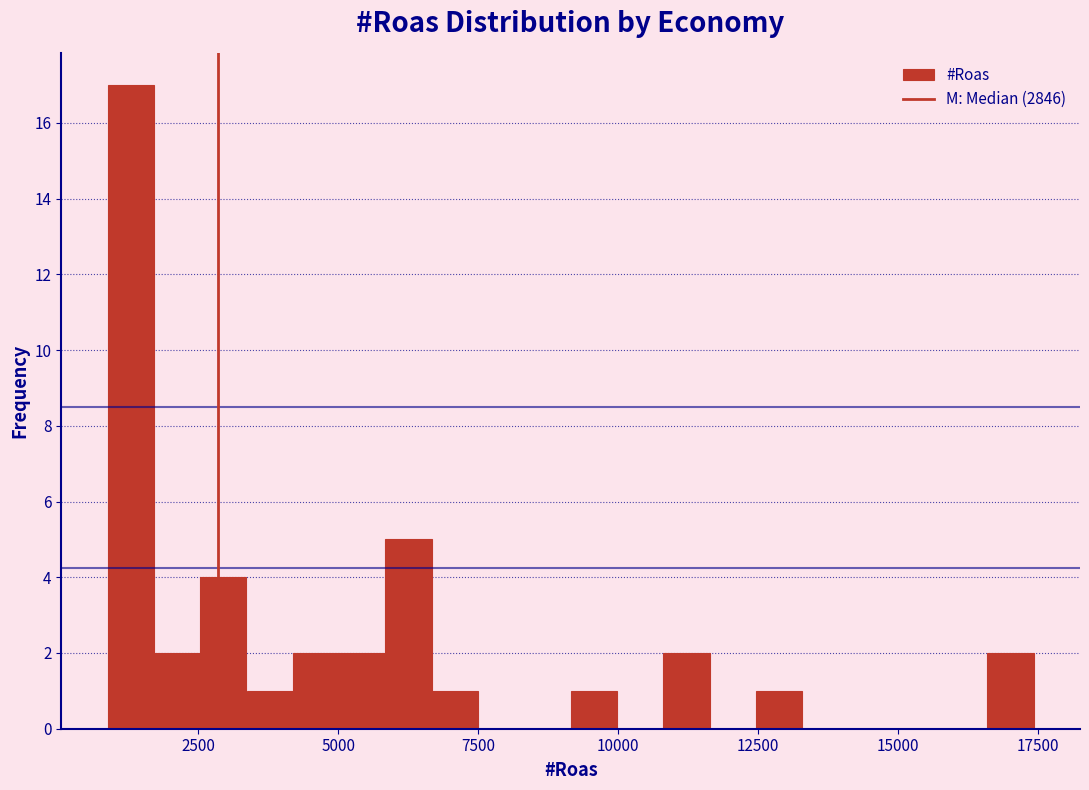

Around what value on the x-axis is the tallest bar? Give the approximate position of its centre, as read against the axis.

1500